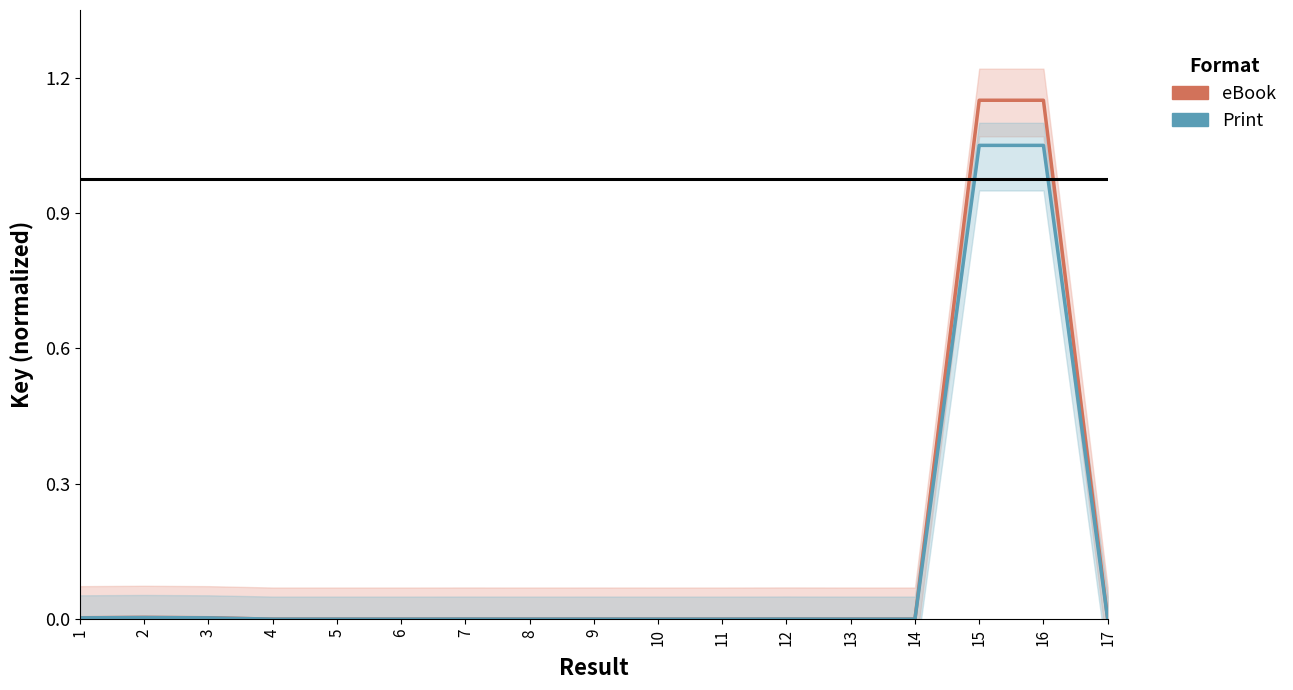

How many interior local peaks does the Print series have?

5